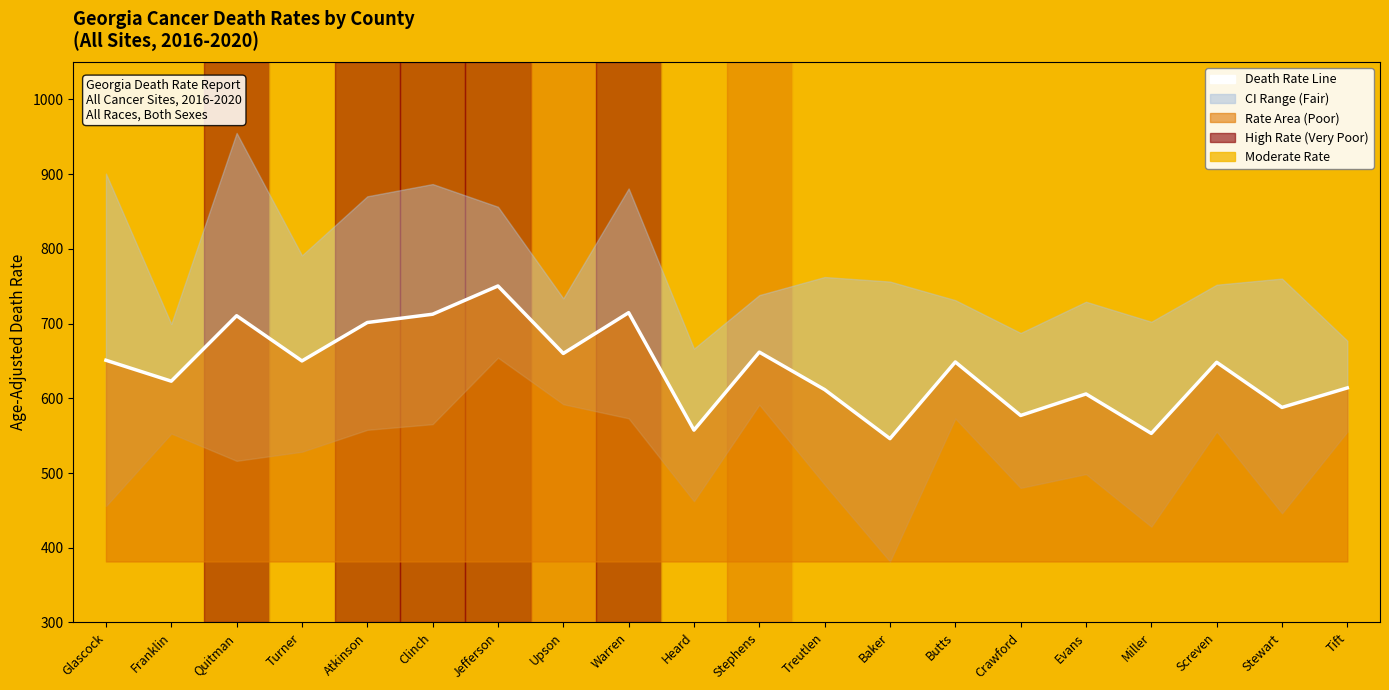

What is the sum of all values?

12784.2